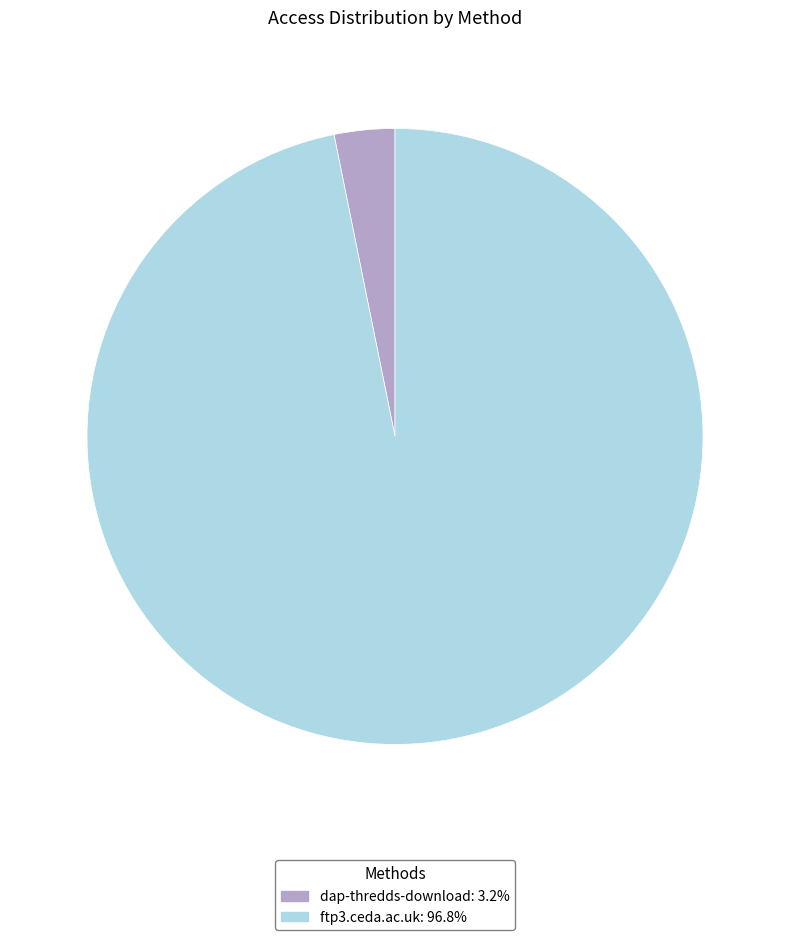

Rank the categories by value from lowest to highest.

dap-thredds-download, ftp3.ceda.ac.uk